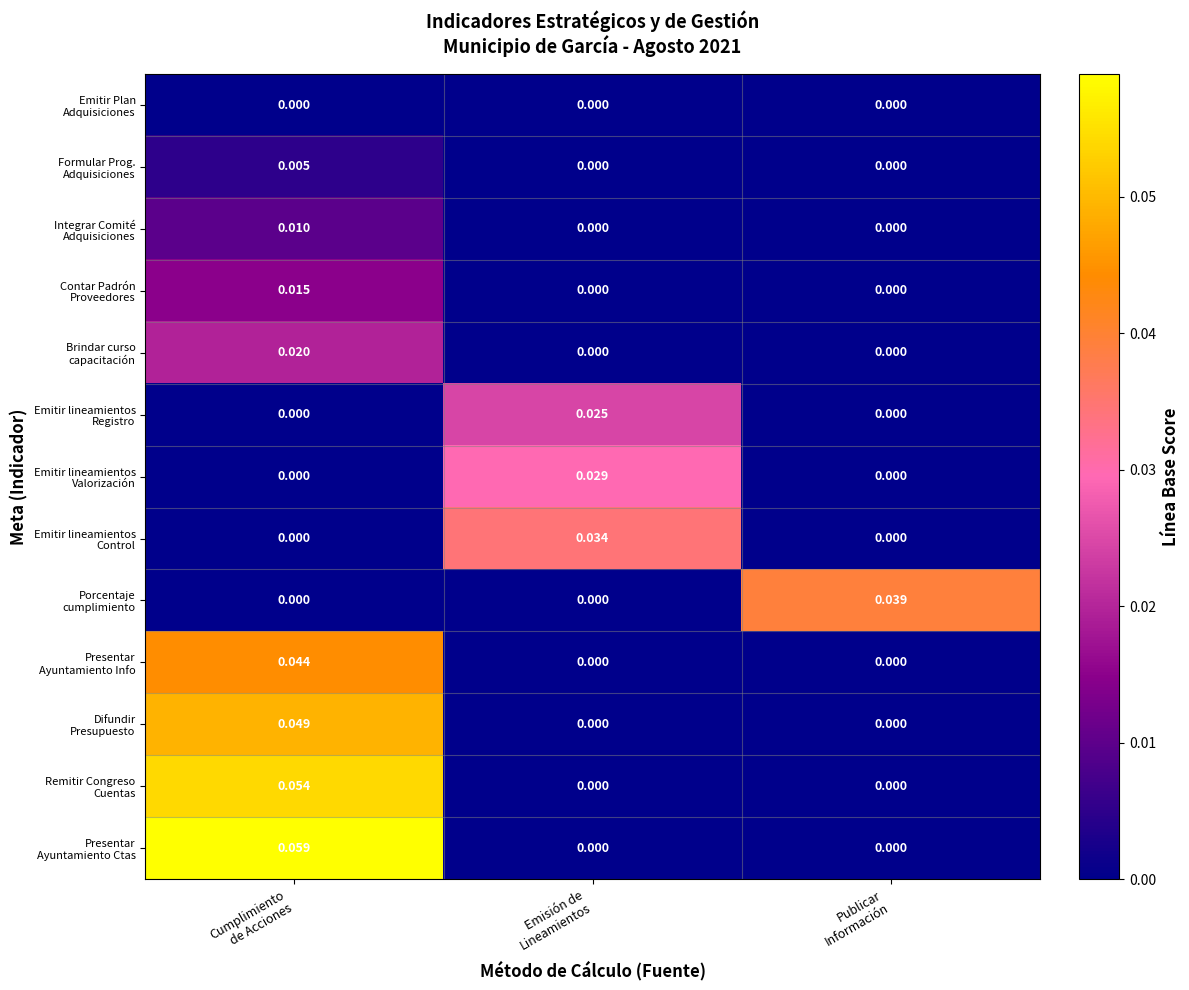

How many series are shown in this chart?

13